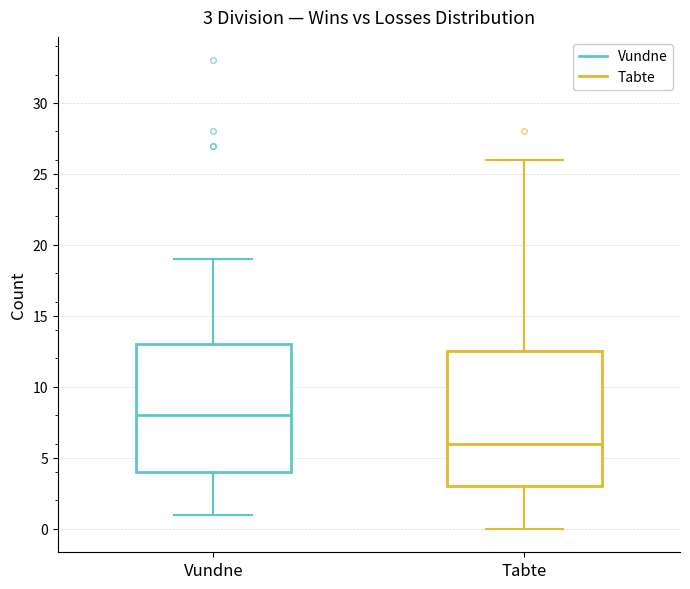

Comparing the boxes themselves (not the whiskers), which one is the tallest?

Tabte